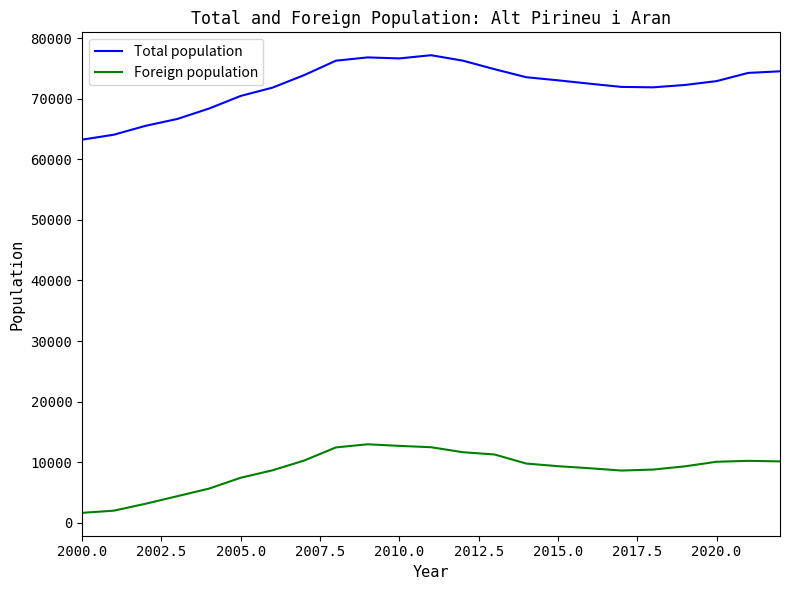

What is the greatest value displayed?

77189